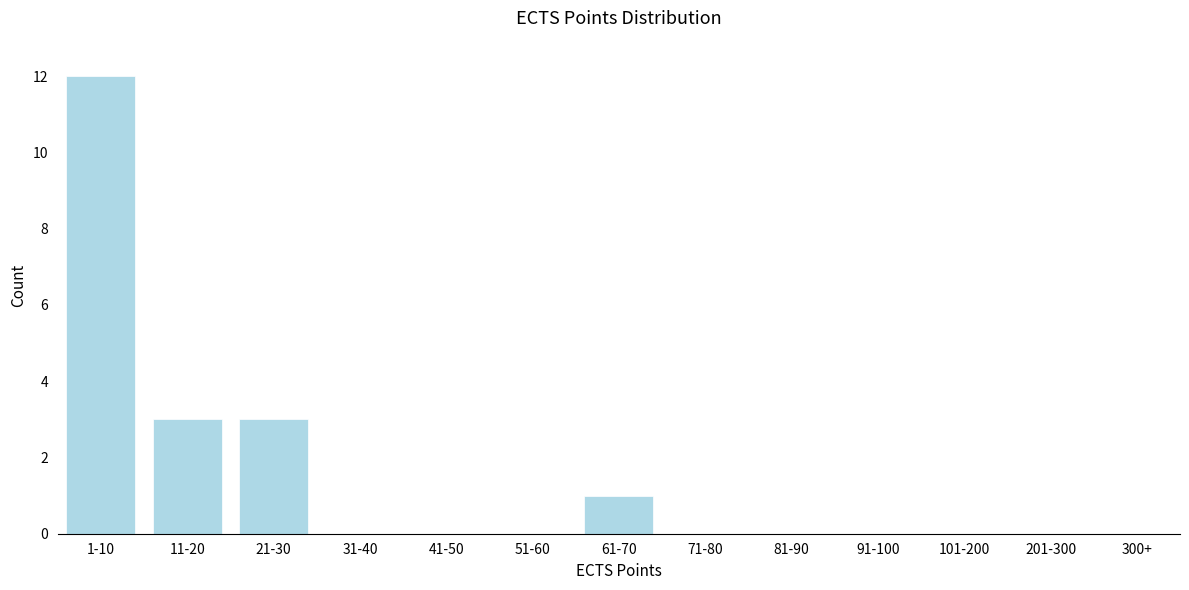

Reading right to left, extract all data points from this chart.

300+=0	201-300=0	101-200=0	91-100=0	81-90=0	71-80=0	61-70=1	51-60=0	41-50=0	31-40=0	21-30=3	11-20=3	1-10=12